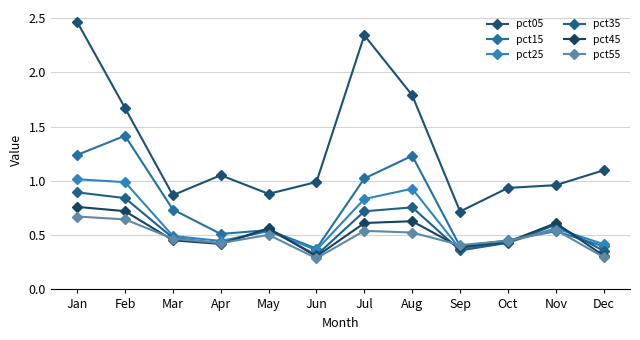

What is the total value across all series at Apr?

3.3